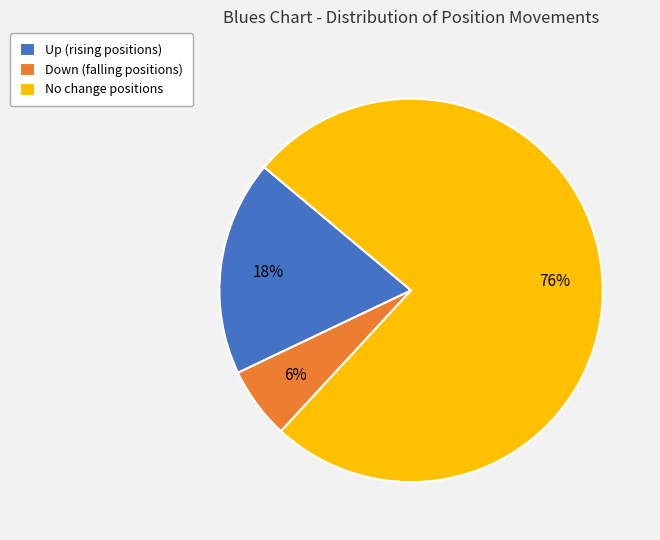

Do Down (falling positions) and No change positions together represent more than half of the pie?

Yes